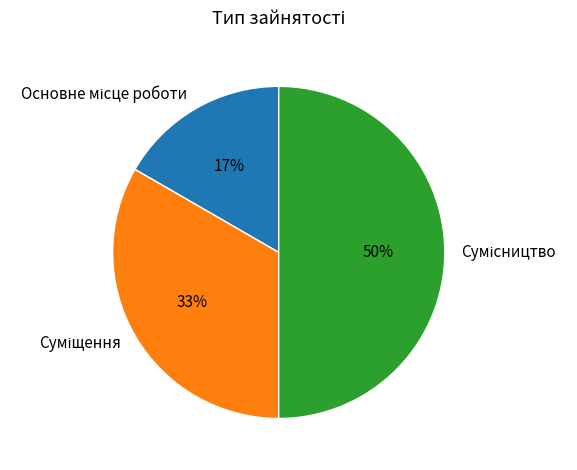

To the nearest percent, what is the difference between the largest and smallest slice percentages?

33%